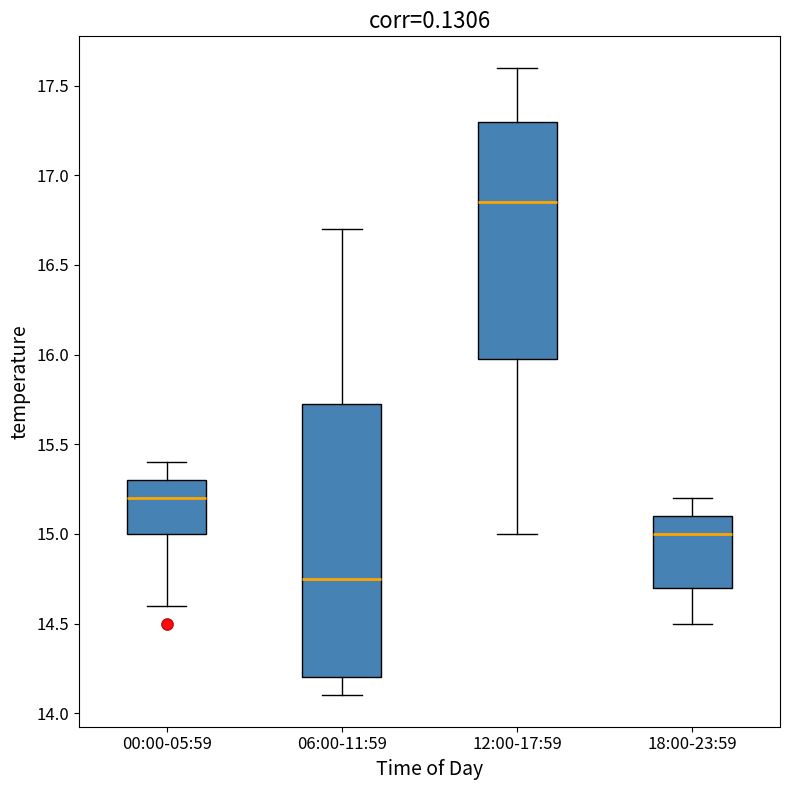

Reading left to right, transcribe this box plot: for each box, give where its median line is, the range the box spans, and where its two whiskers end, as read against the y-axis. The values are not printed on the chart, so give them approximately, as read against the axis.

00:00-05:59: median 15.20, box 15.00 to 15.30, whiskers 14.60 to 15.40
06:00-11:59: median 14.75, box 14.20 to 15.75, whiskers 14.10 to 16.70
12:00-17:59: median 16.85, box 16.00 to 17.30, whiskers 15.00 to 17.60
18:00-23:59: median 15.00, box 14.70 to 15.10, whiskers 14.50 to 15.20